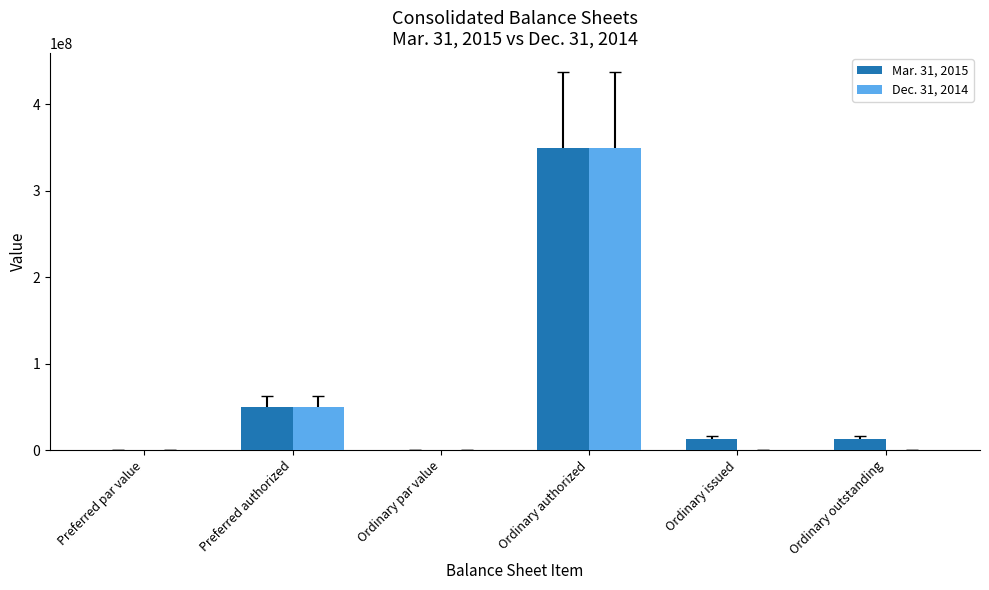

Is it true that Mar. 31, 2015 equals 470628649.8 at Ordinary authorized?

False